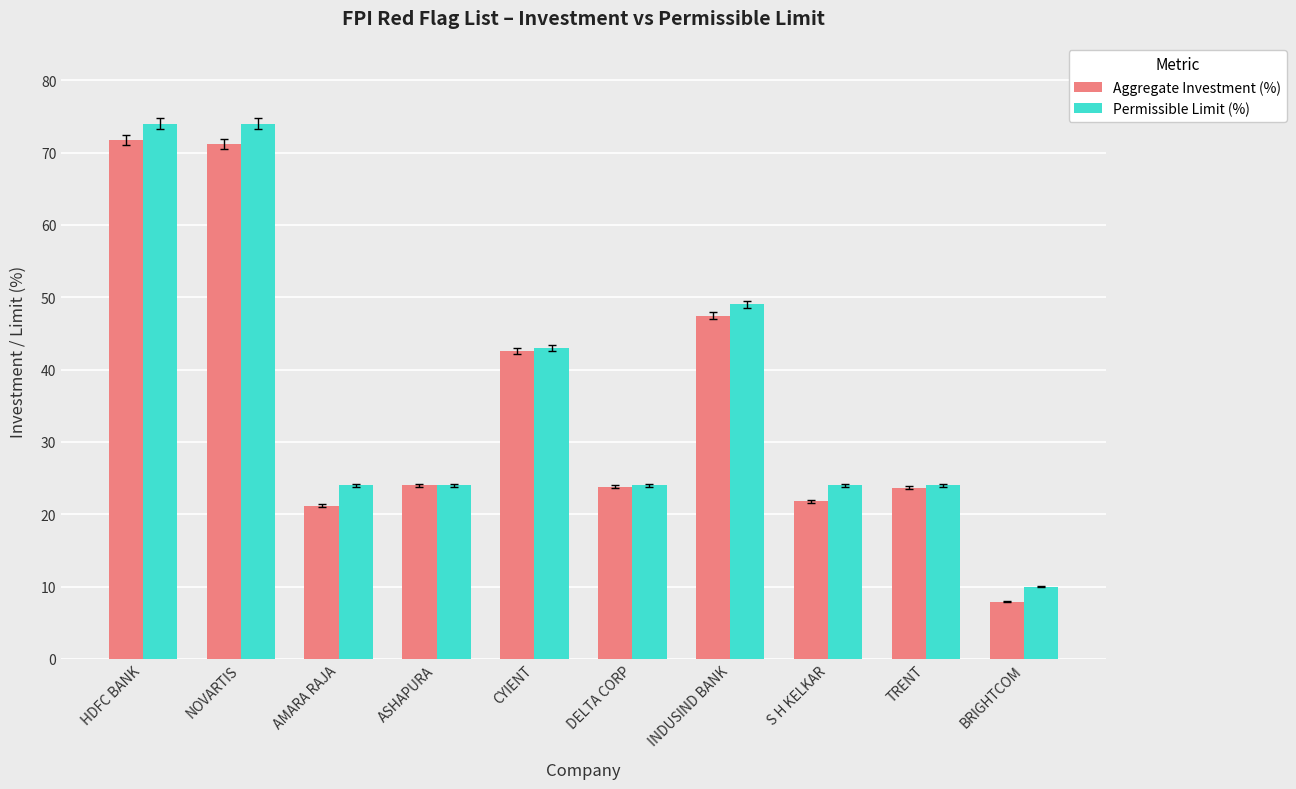

What are all the series names shown in the legend?

Aggregate Investment (%), Permissible Limit (%)